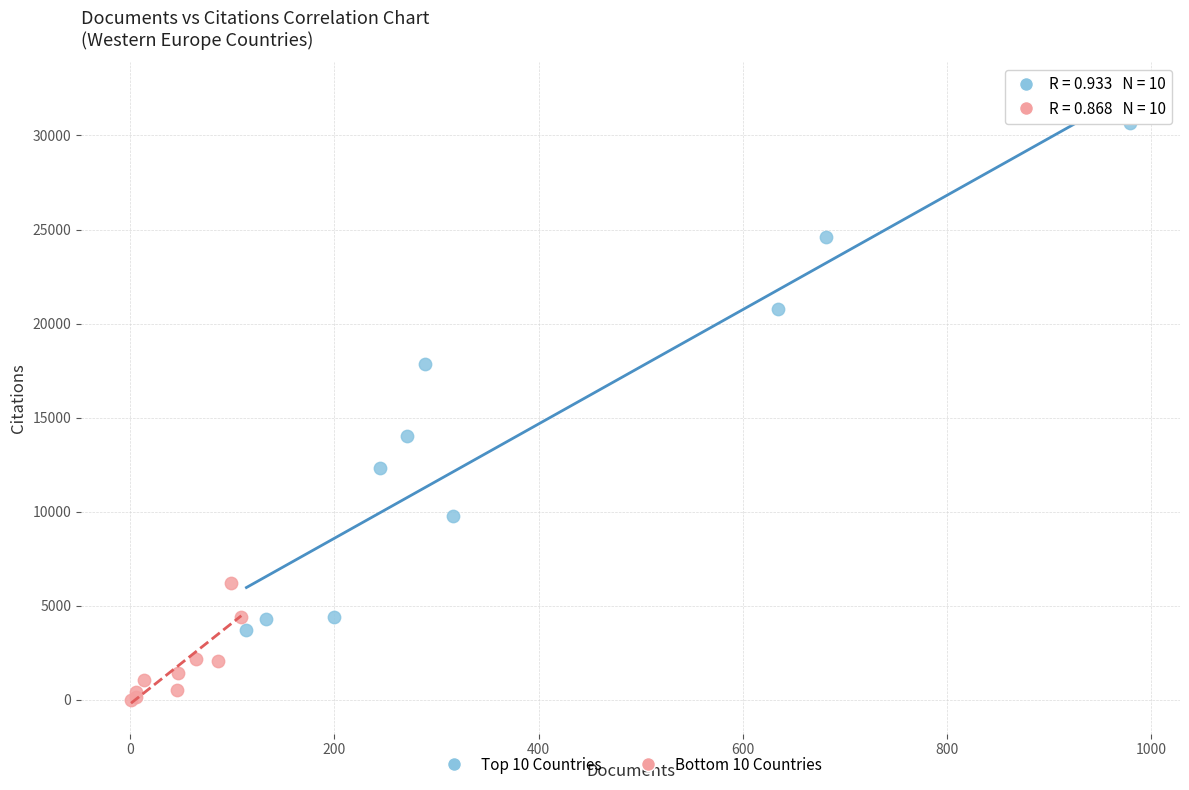

Which series has the widest spread of Y values?

Top 10 Countries